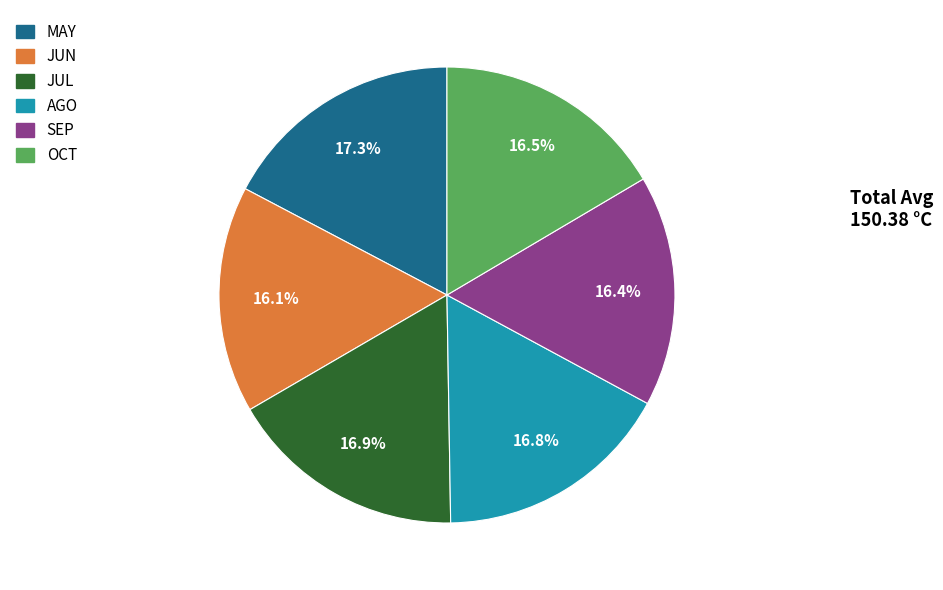

Does JUN represent more than half of the total?

No